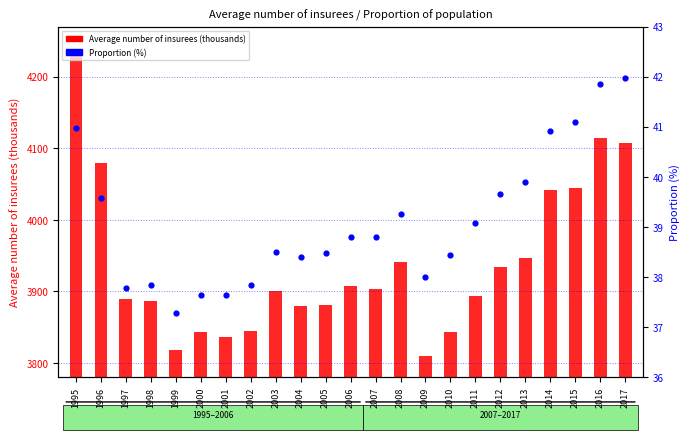

Which series has the largest total across all categories?

Average number of insurees (thousands)